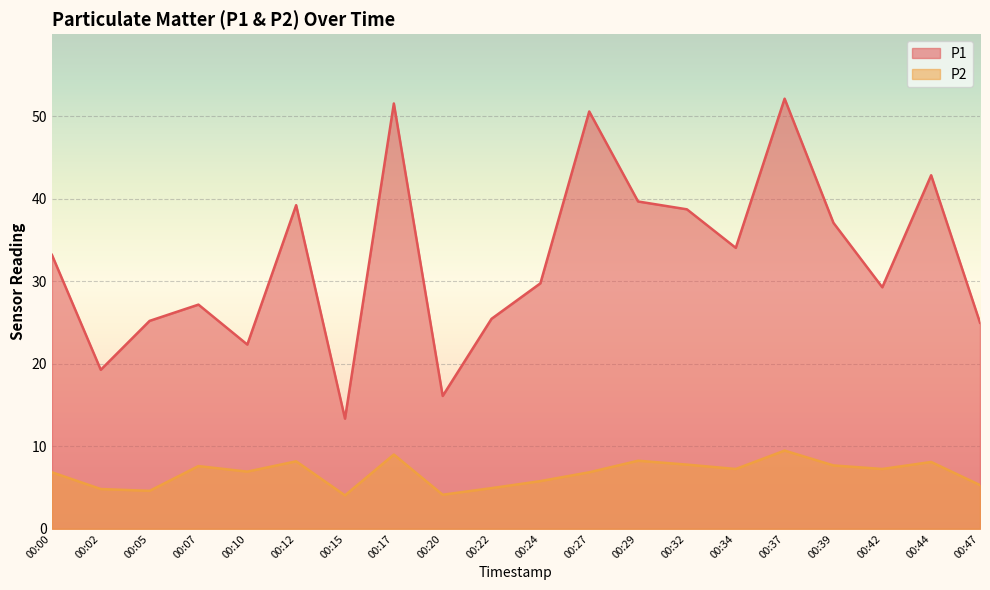

What is the spread (max minus min) of values at 00:44?

34.8